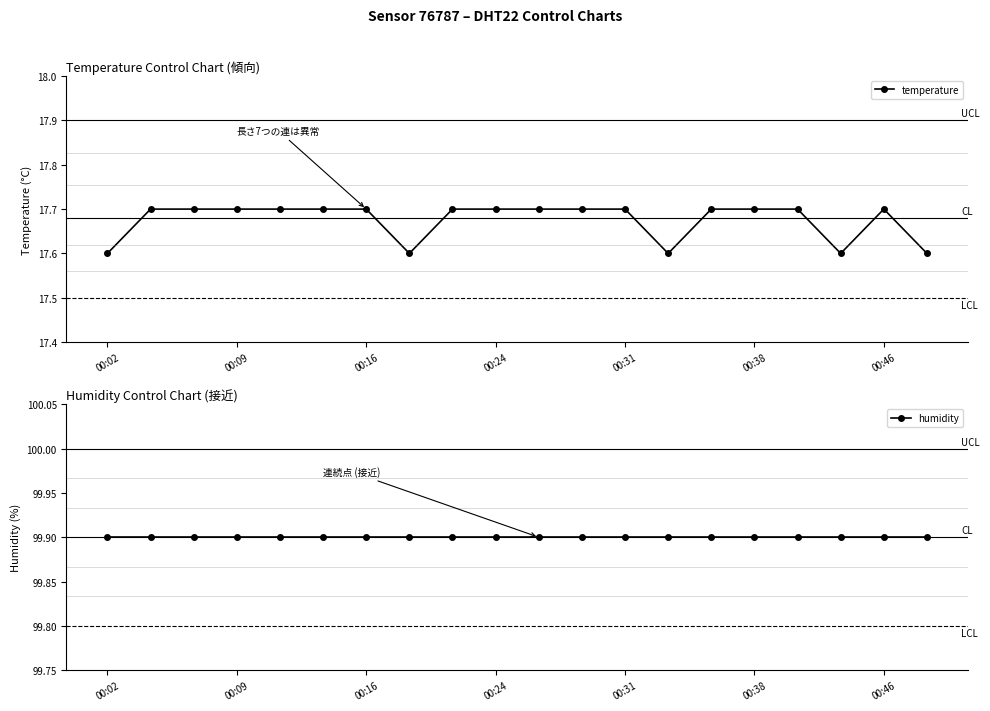

True or false: humidity has more than 2 interior local peaks.

False